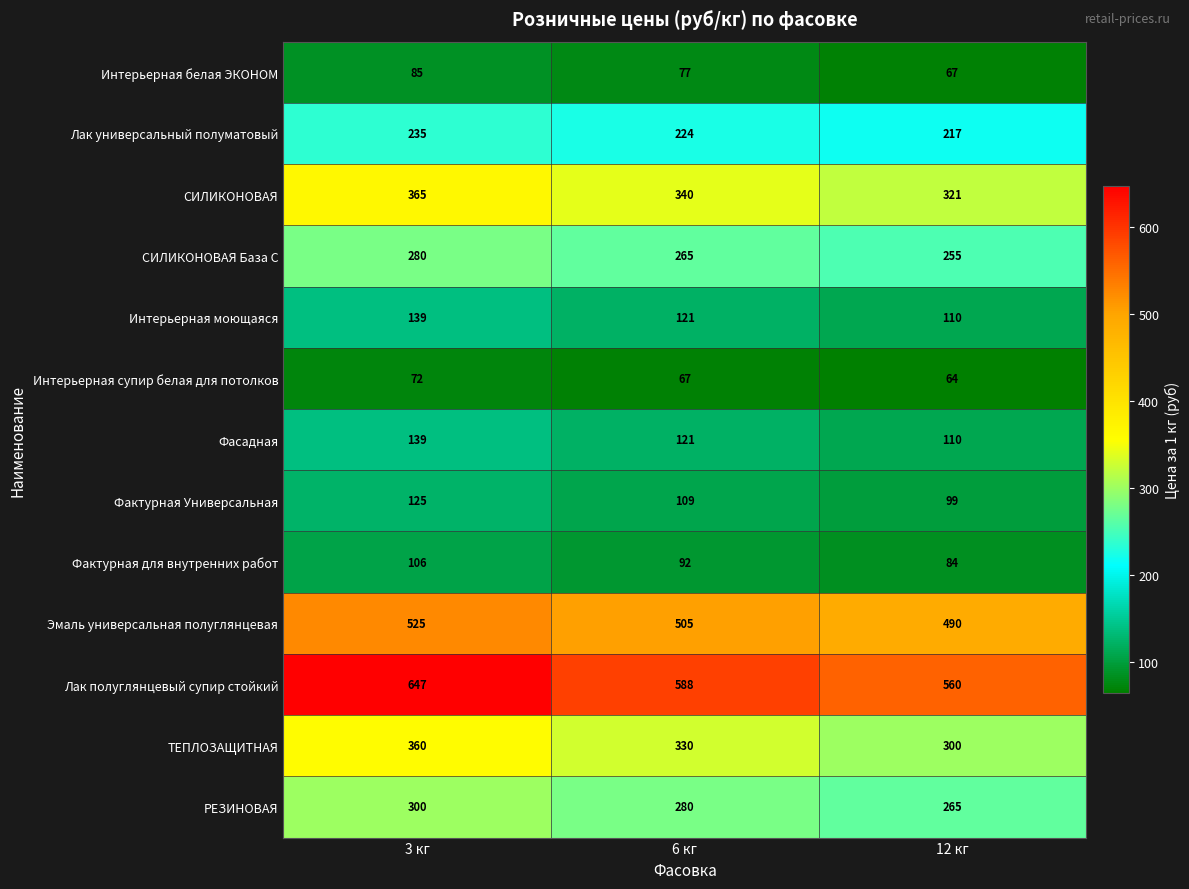

What is the spread (max minus min) of values at 6 кг?

521